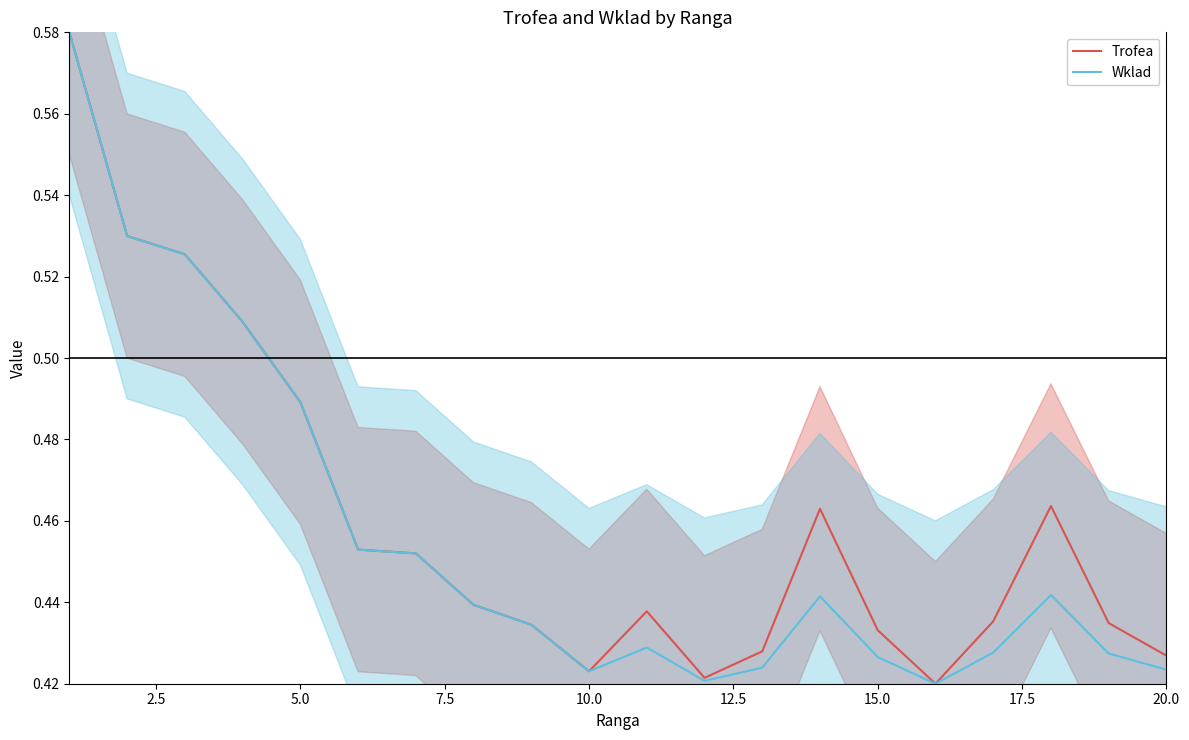

True or false: Wklad has a value of 0.6 at 20.0.

False